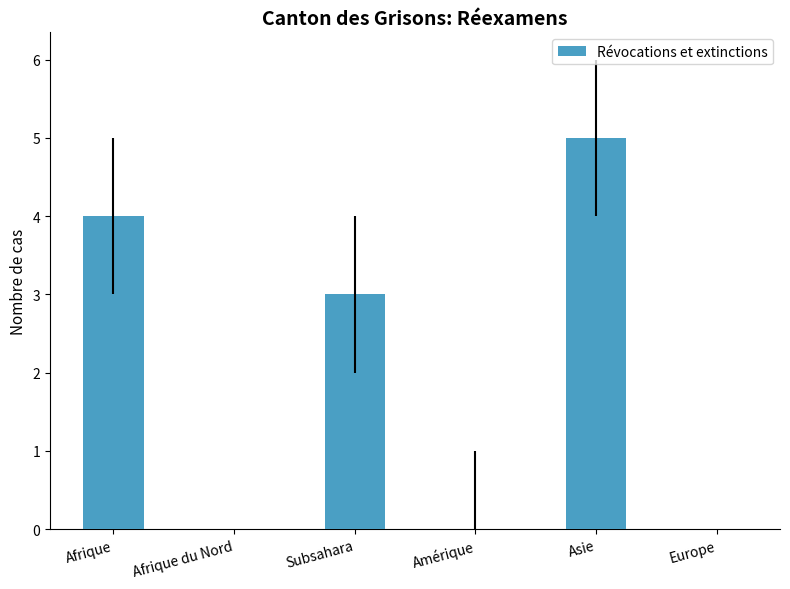

The value at Subsahara is 3. True or false?

True